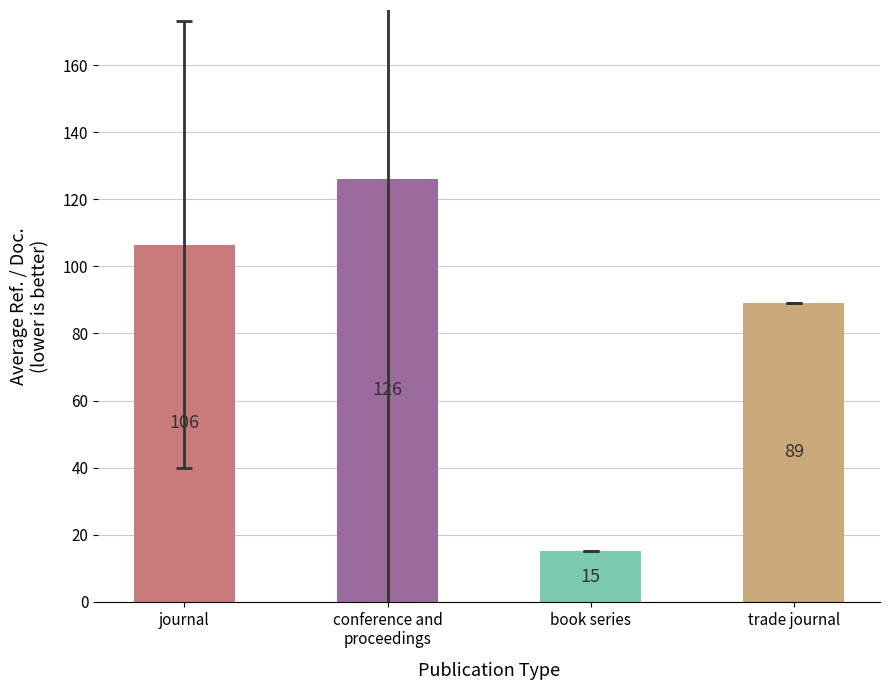

Which label corresponds to the largest value in the chart?

conference and
proceedings